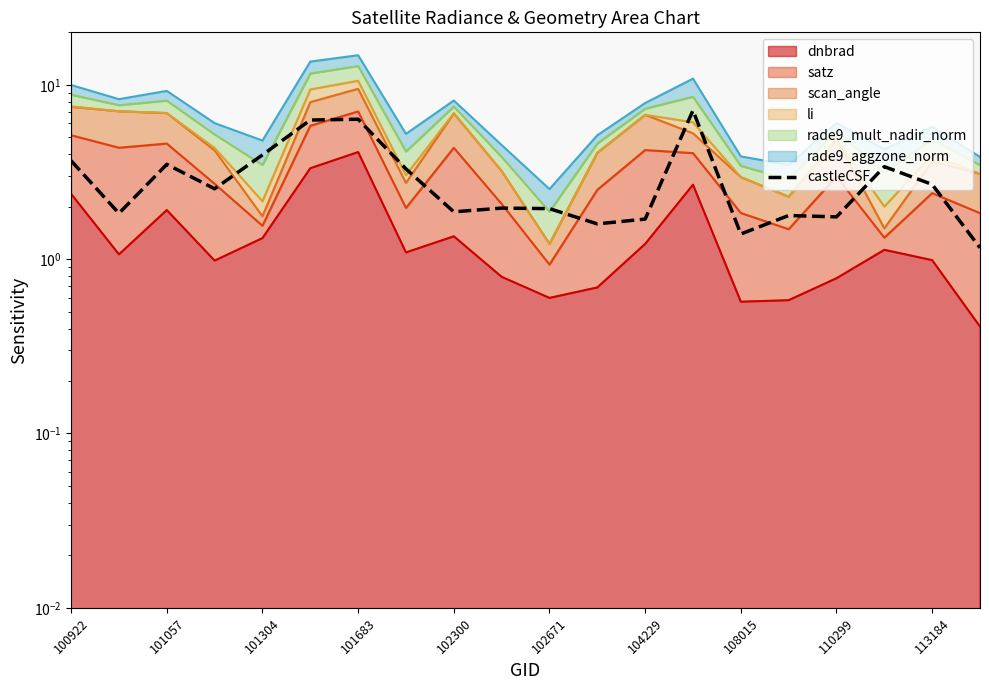

Does the chart display data point markers on the line(s)?

No